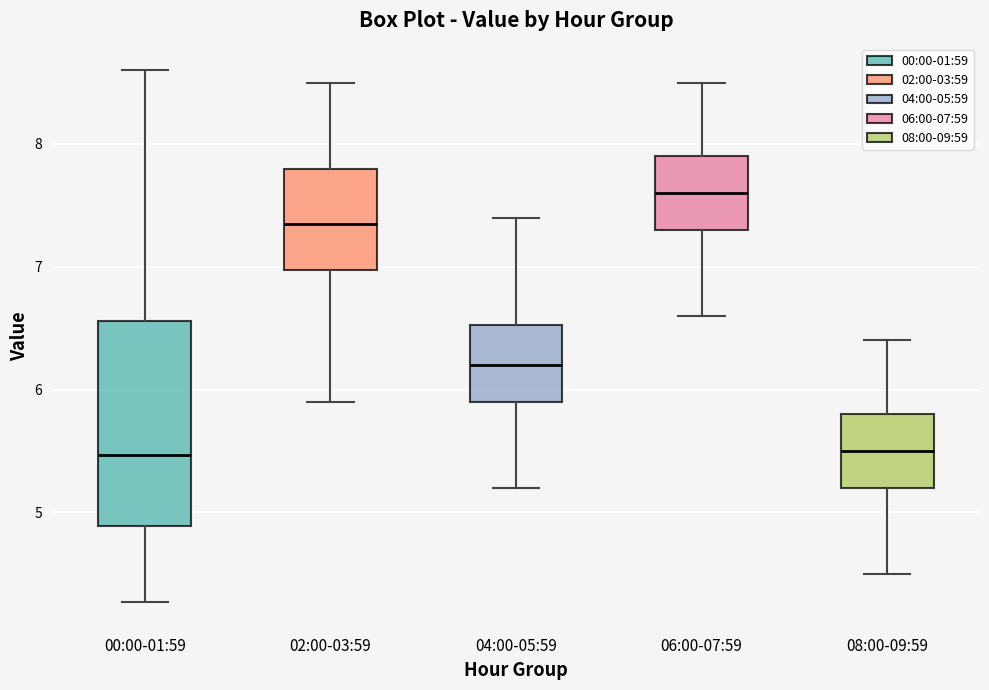

Where is the upper edge of the box for 06:00-07:59 on the y-axis? The values are not printed on the chart, so give them approximately, as read against the axis.

7.9